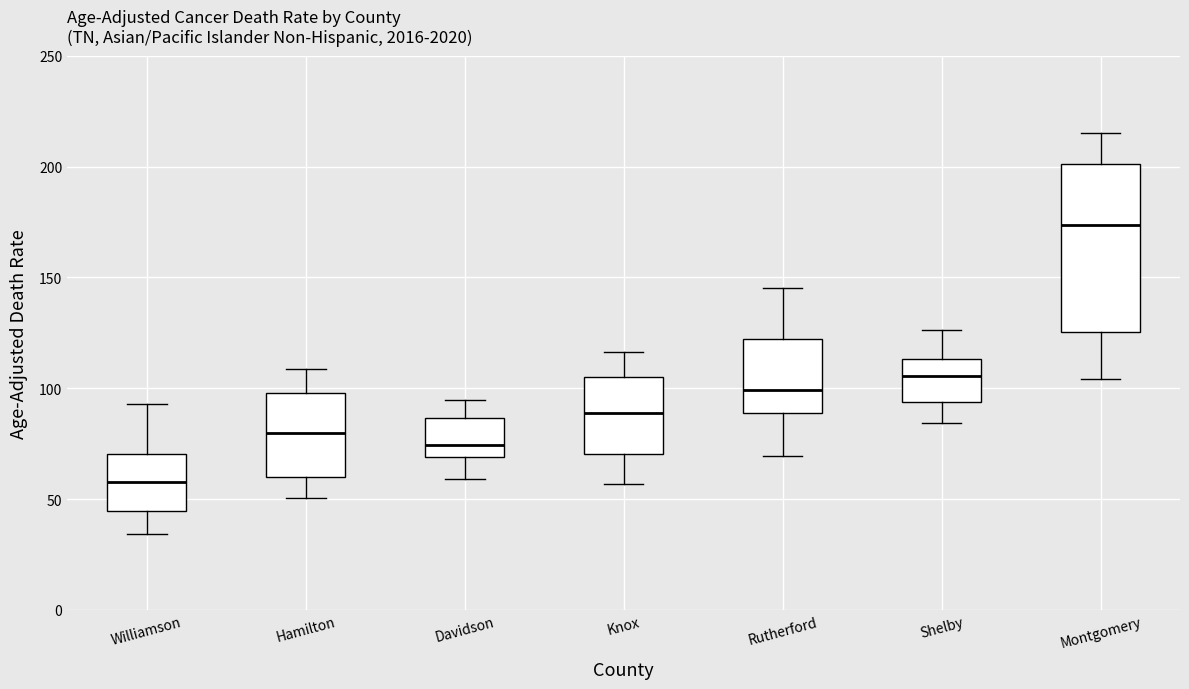

Comparing the boxes themselves (not the whiskers), which one is the tallest?

Montgomery